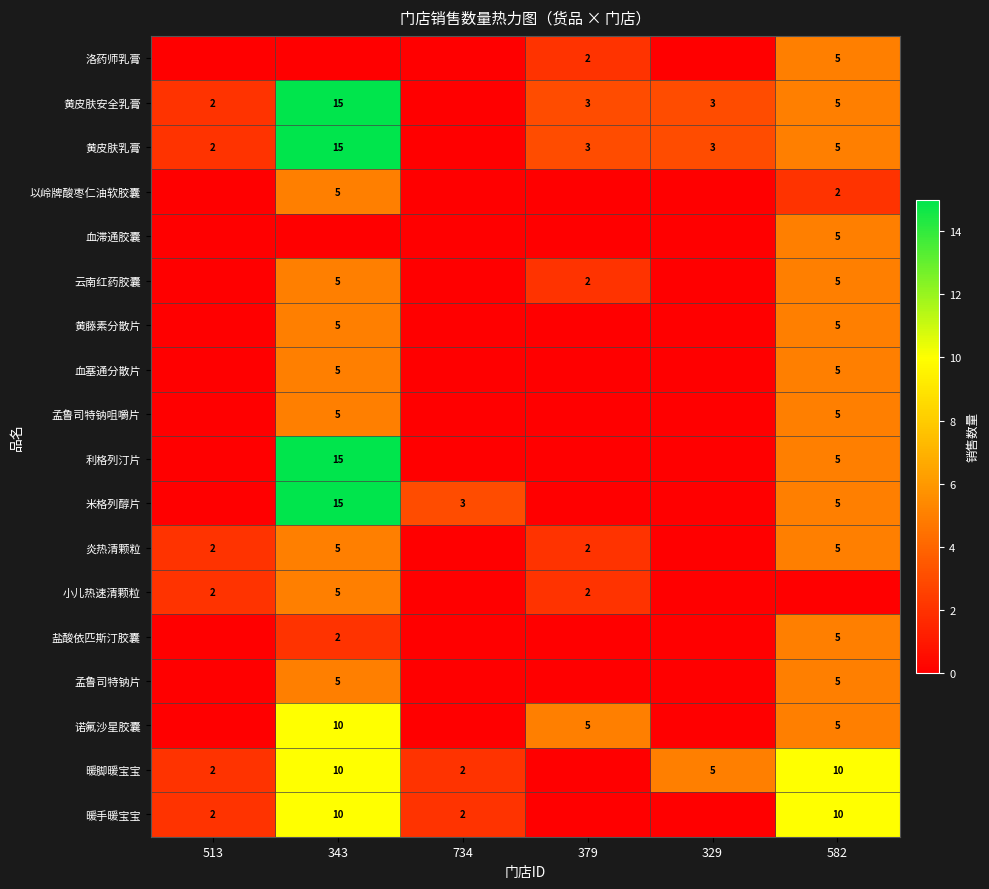

True or false: 炎热清颗粒 has a value of 2 at 379.

True